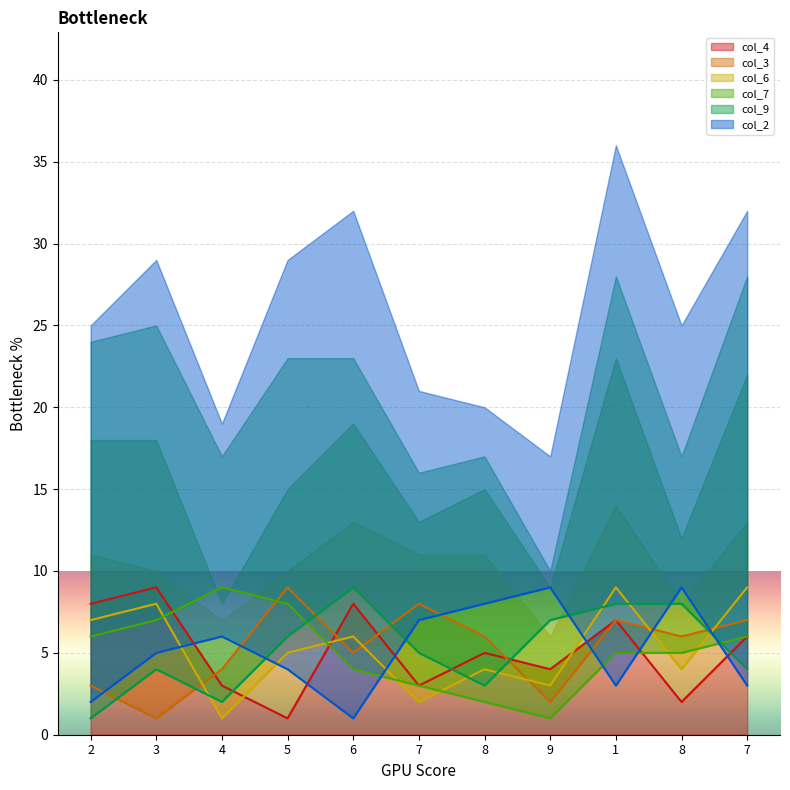

What is the label of the 5th point from the left?

6